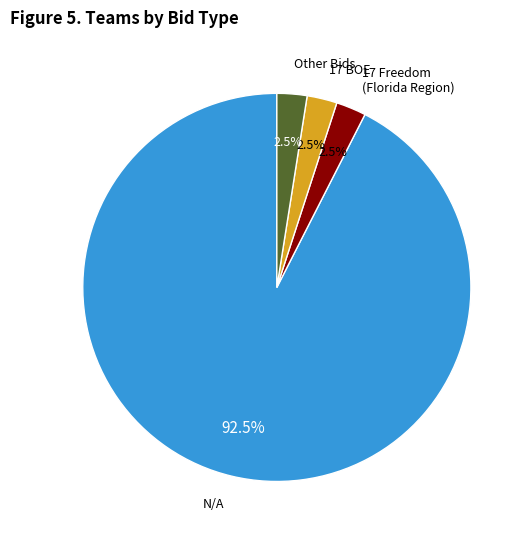

Between Other Bids and N/A, which is larger?

N/A